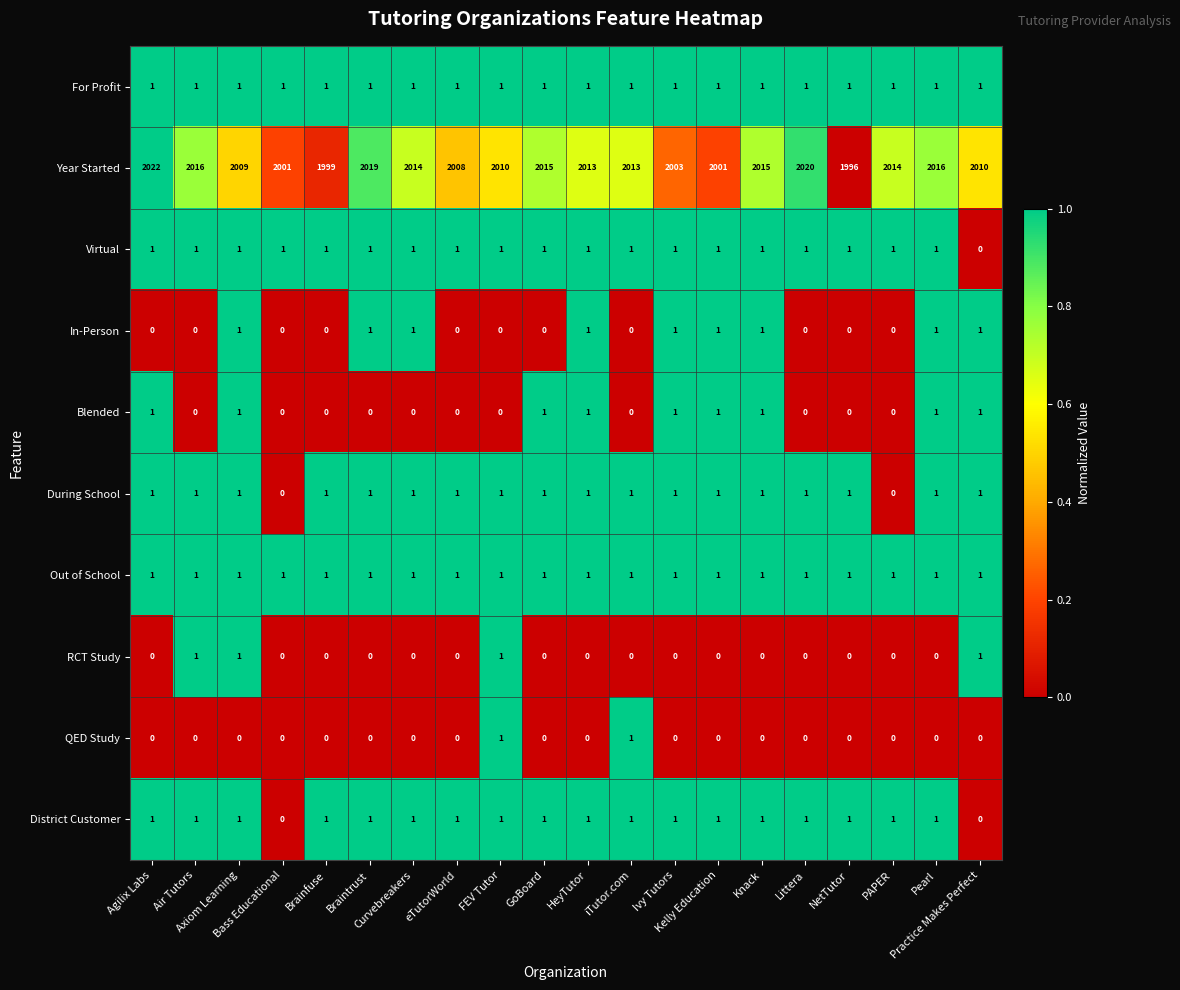

What is the highest value of the Year Started series?

2022